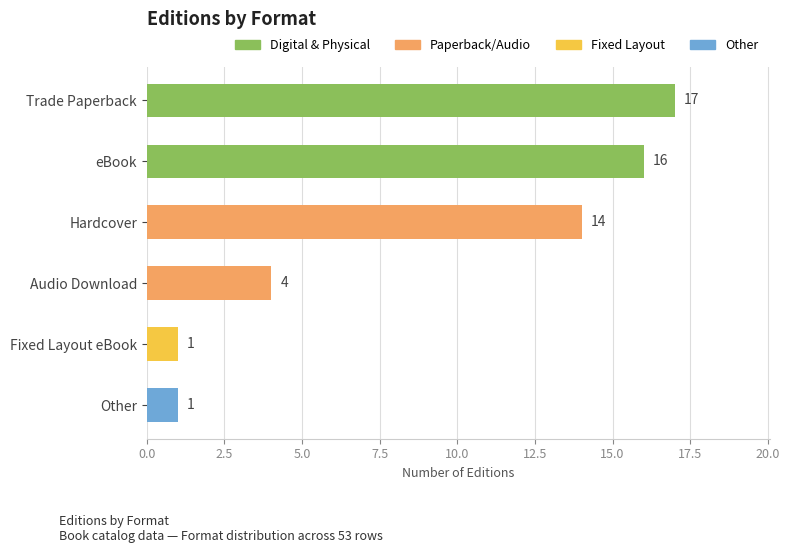

What is the change in value from Trade Paperback to Audio Download?

-13